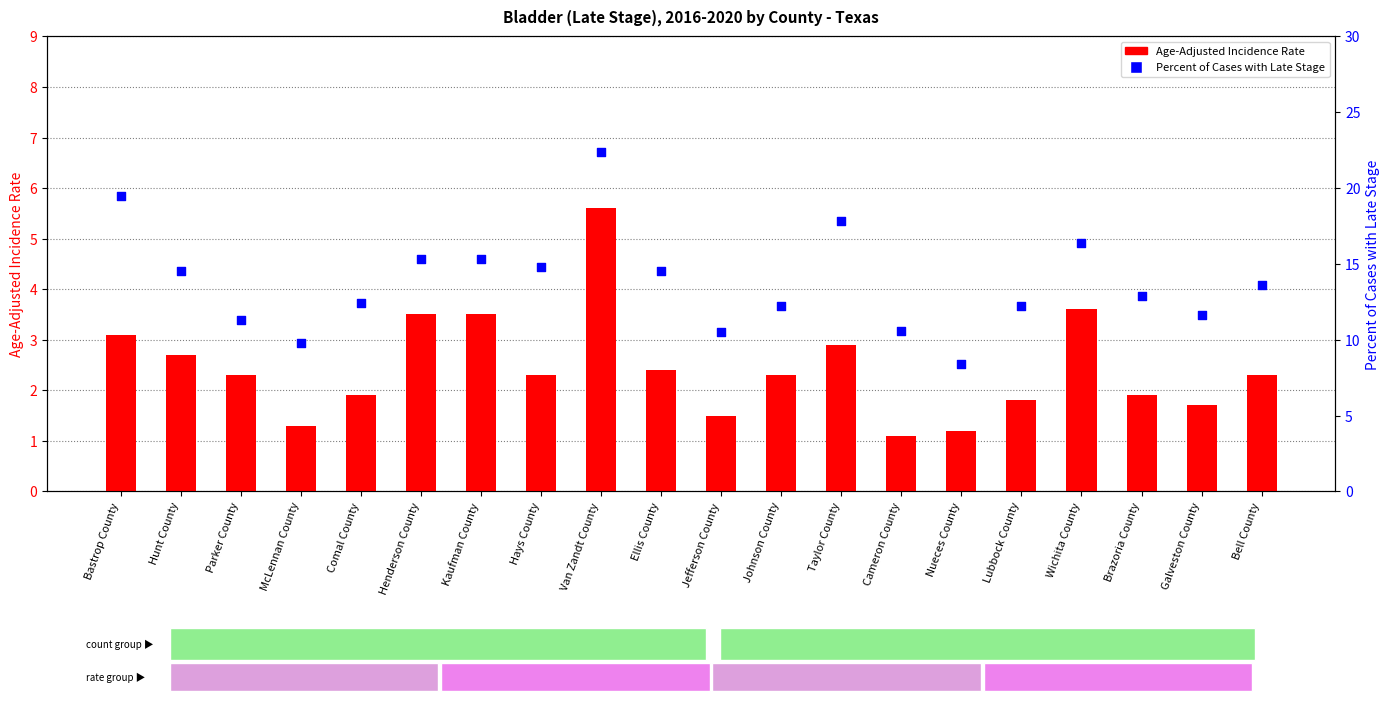

Which series has the largest Y range (max minus min)?

Percent of Cases with Late Stage